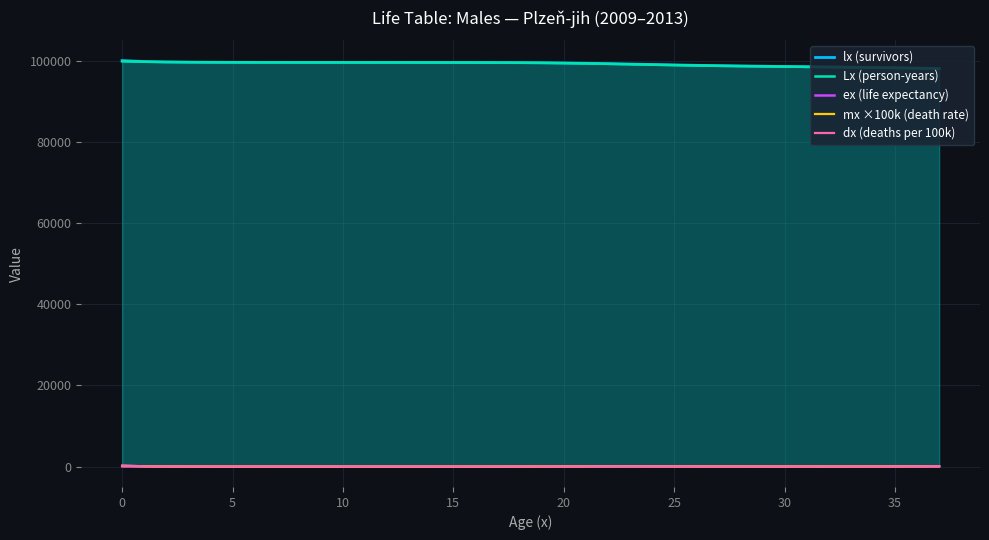

How many data points in Lx (person-years) are above 99467?

19